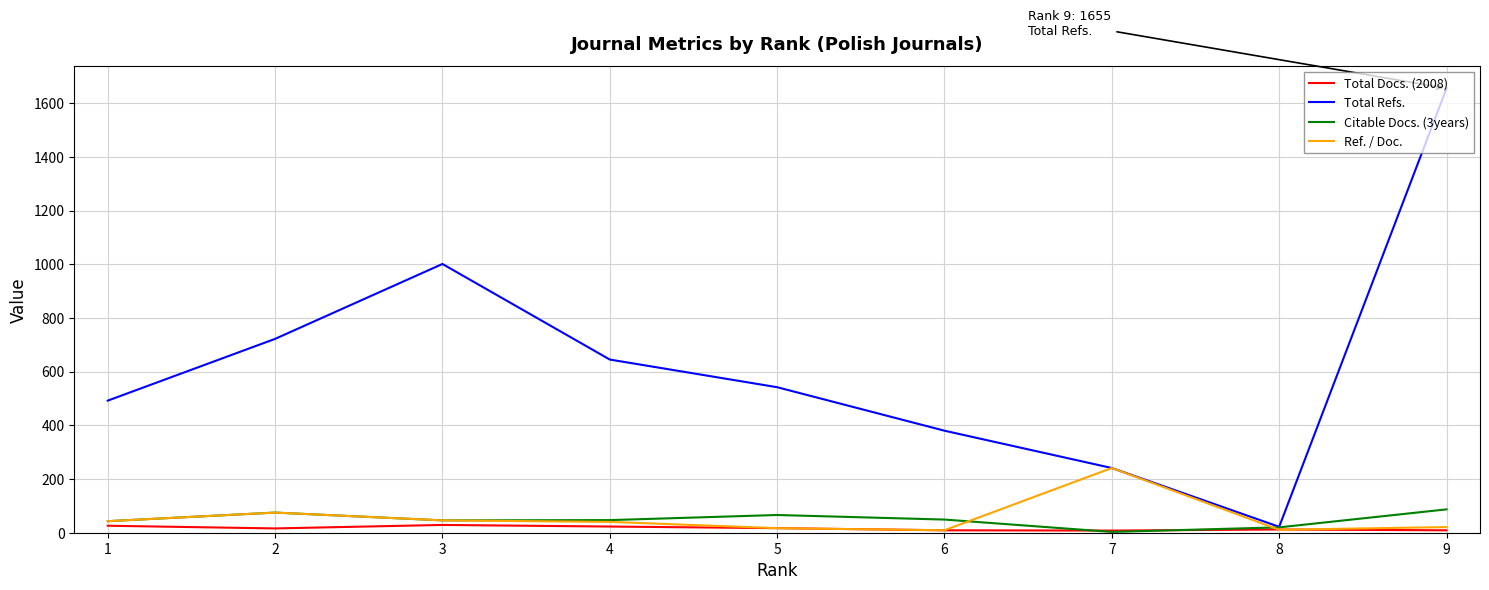

What is the highest value of the Total Refs. series?

1655.0